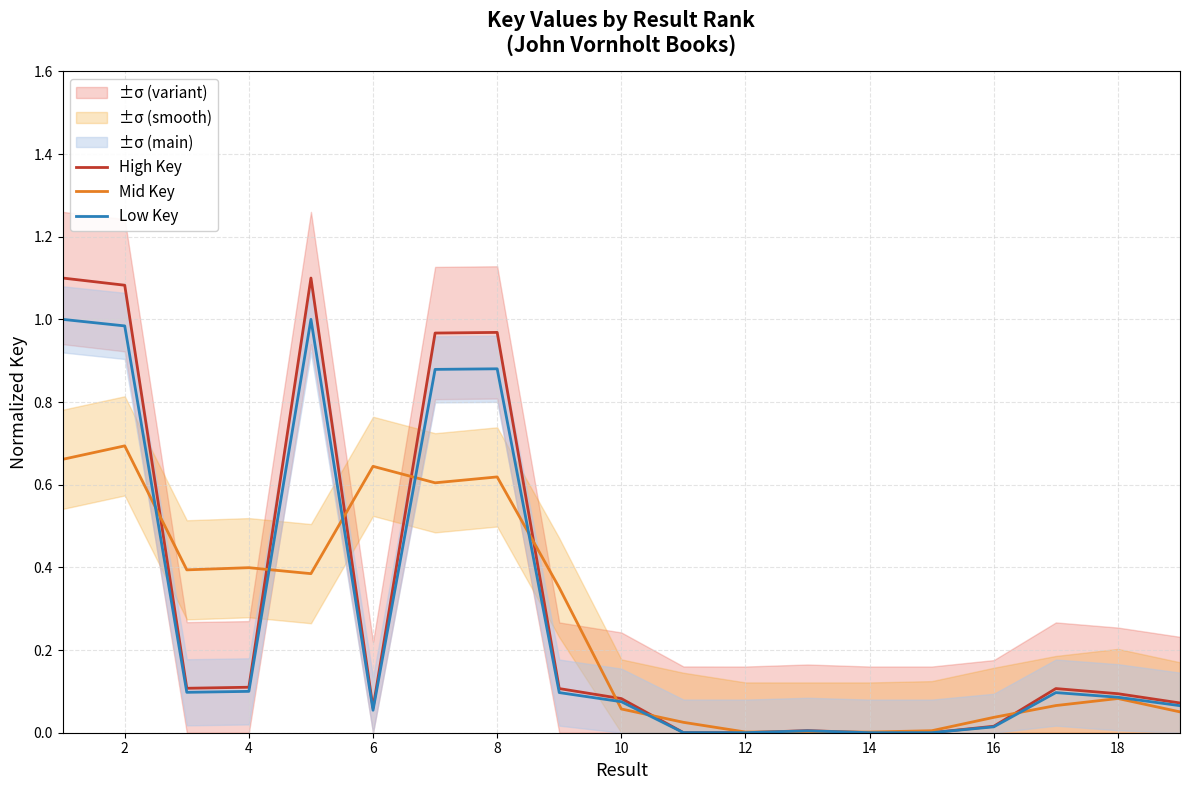

How many interior local valleys does the Low Key series have?

4